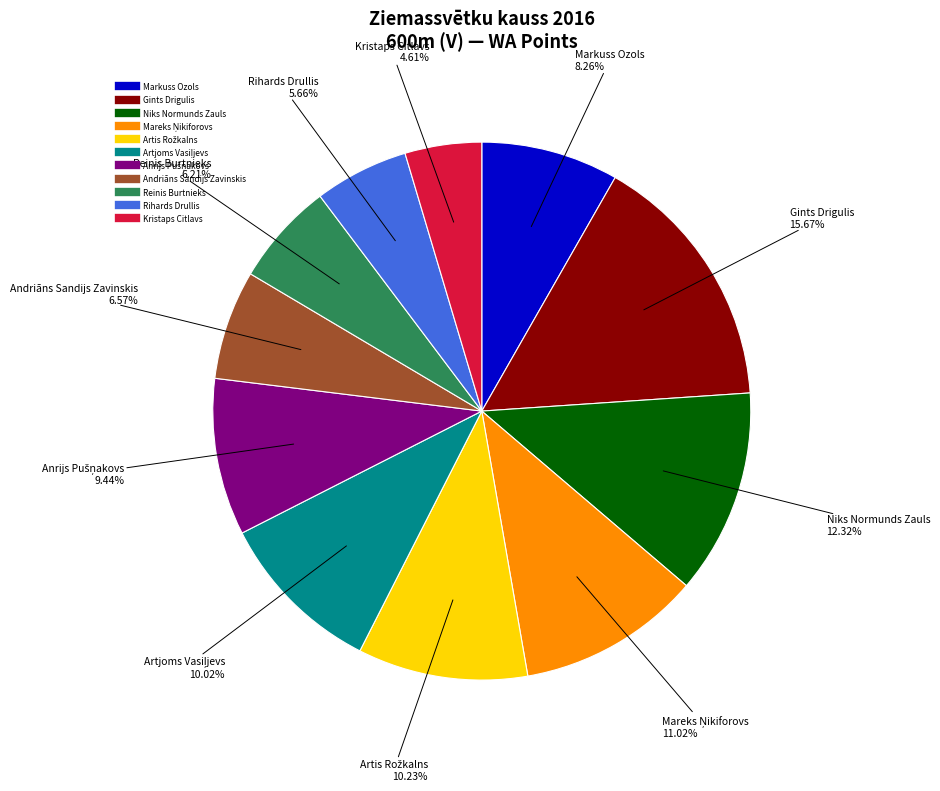

Count the number of slices in the pie.

11